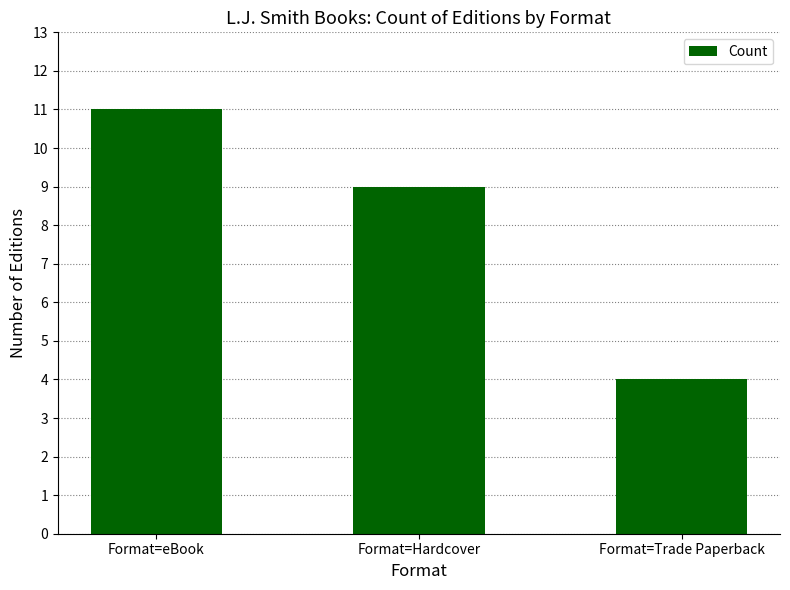

What is the difference between the values at Format=Hardcover and Format=eBook?

2